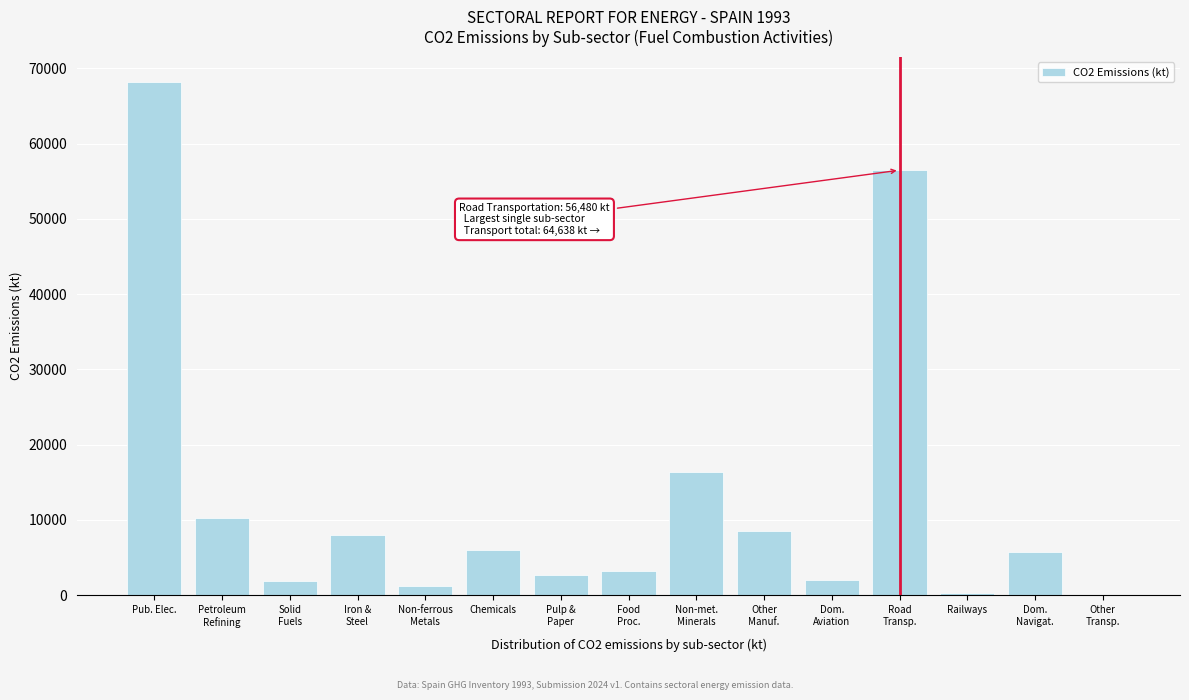

What is the sum of all values?

190691.9